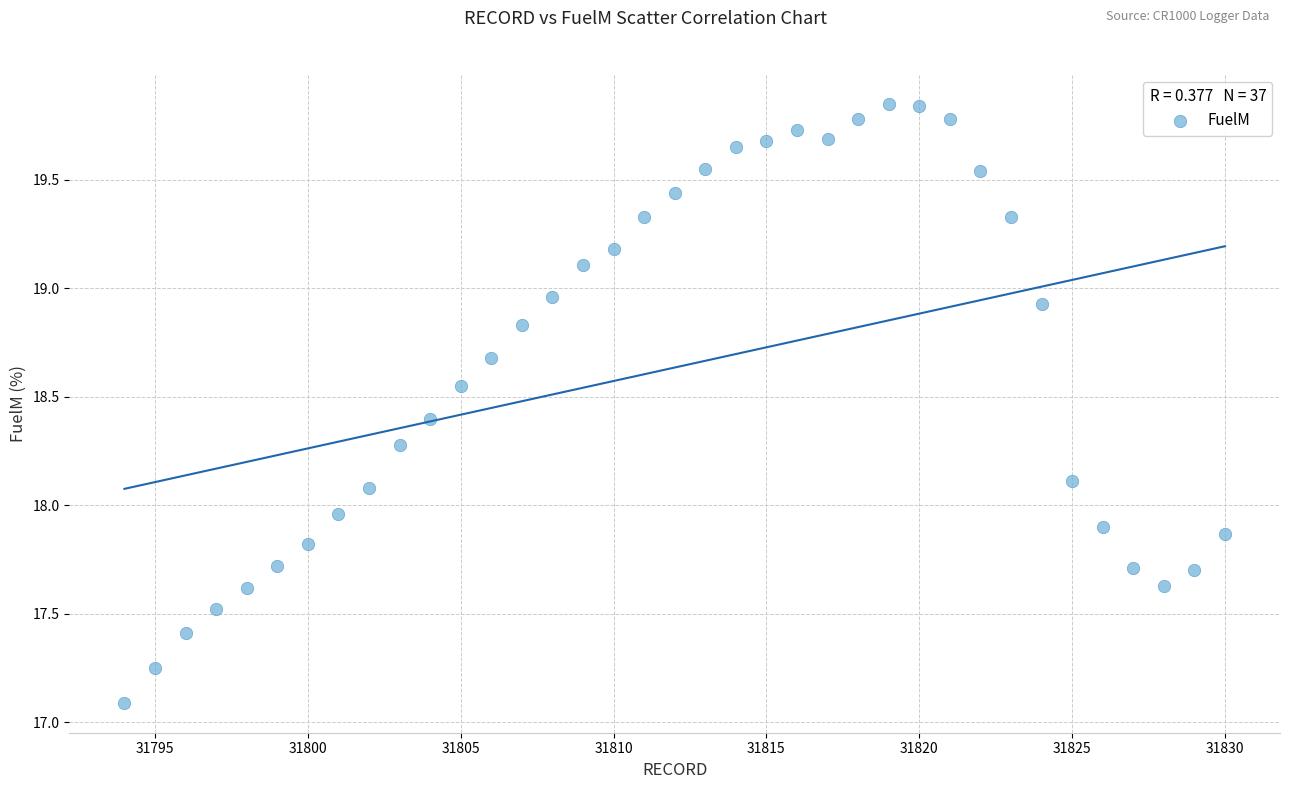

What is the range of X values (max minus min)?

36.0